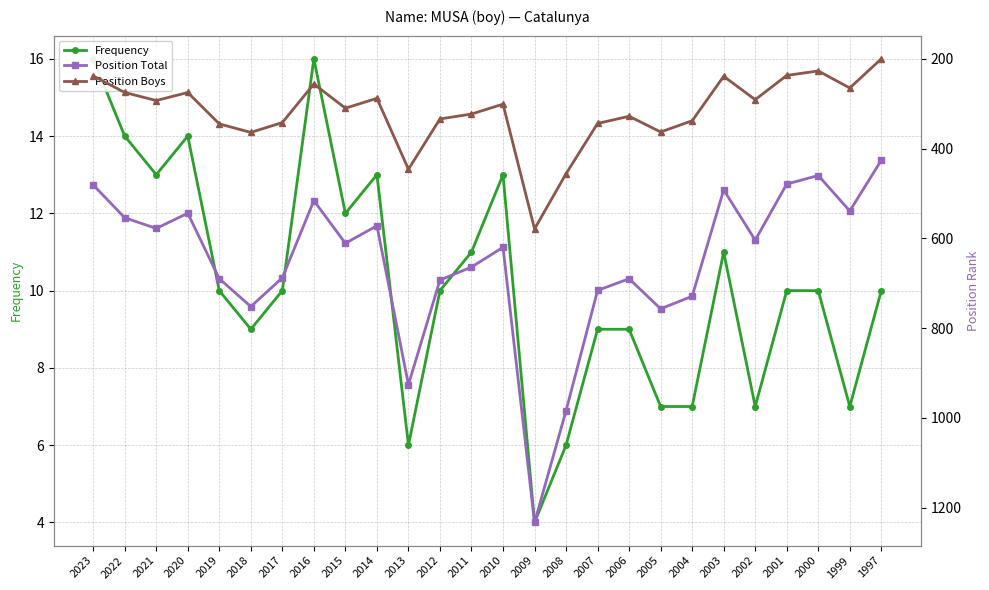

How many values in the Frequency series are below 10?

10